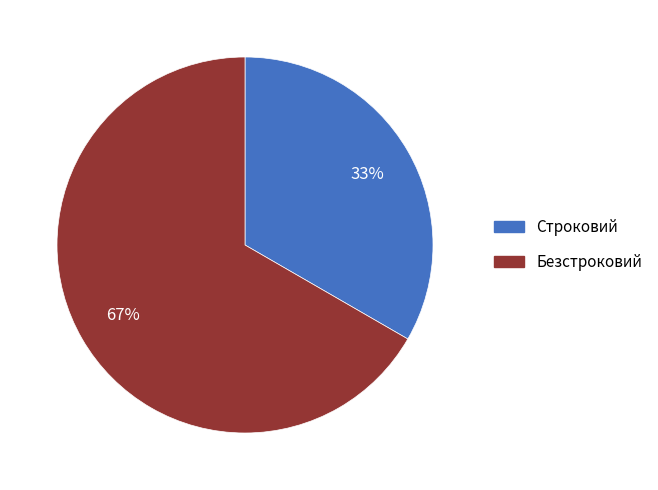

Count the number of slices in the pie.

2